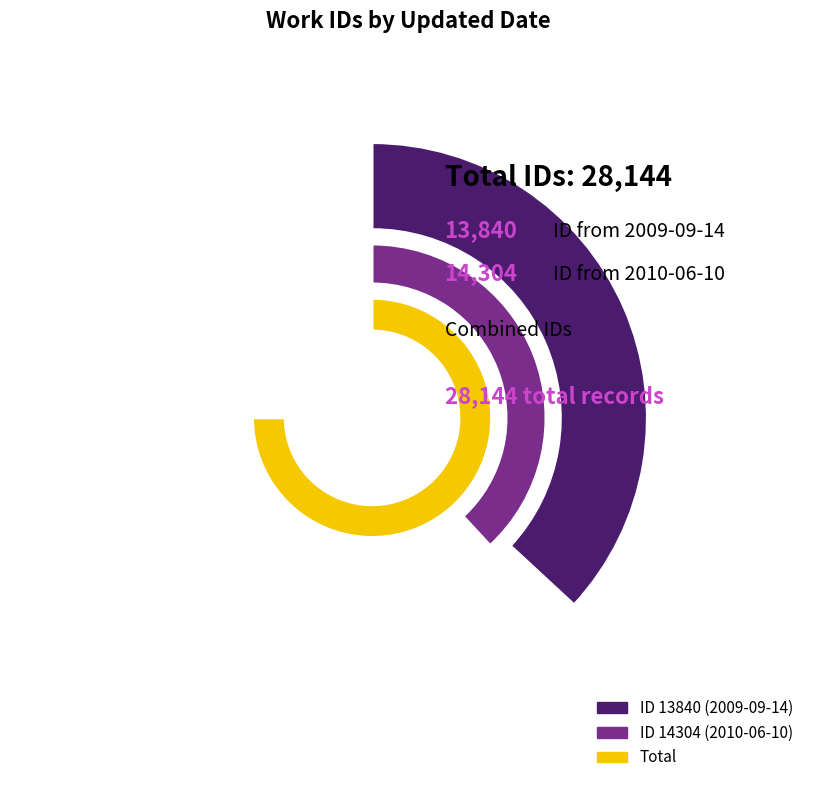

Does any single category account for the majority?

Yes